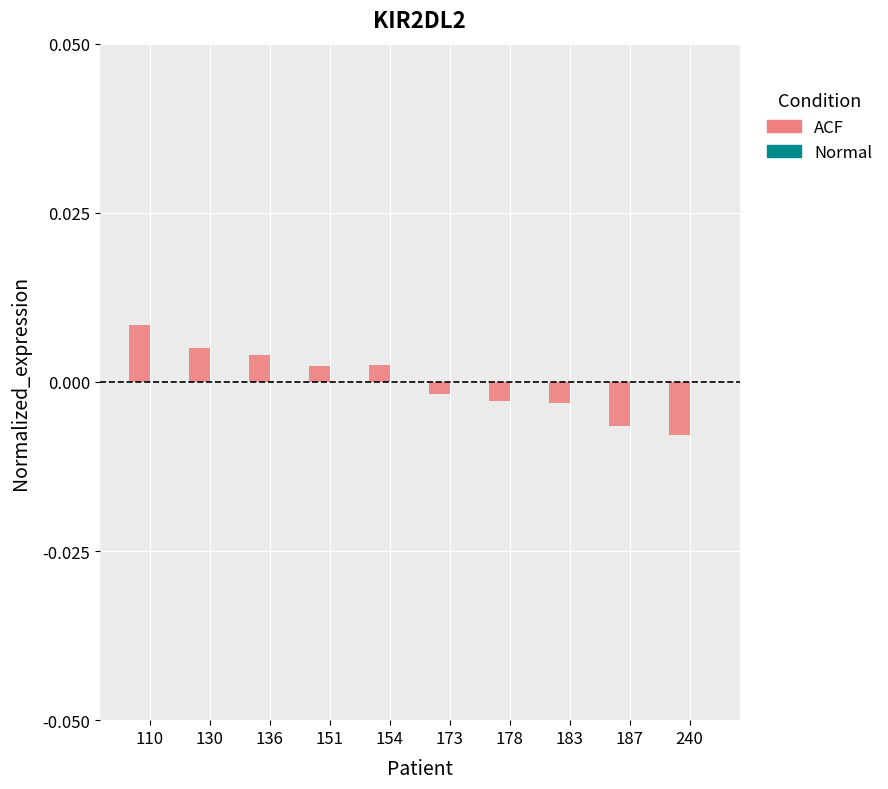

At which label does the data first exceed 0?

110